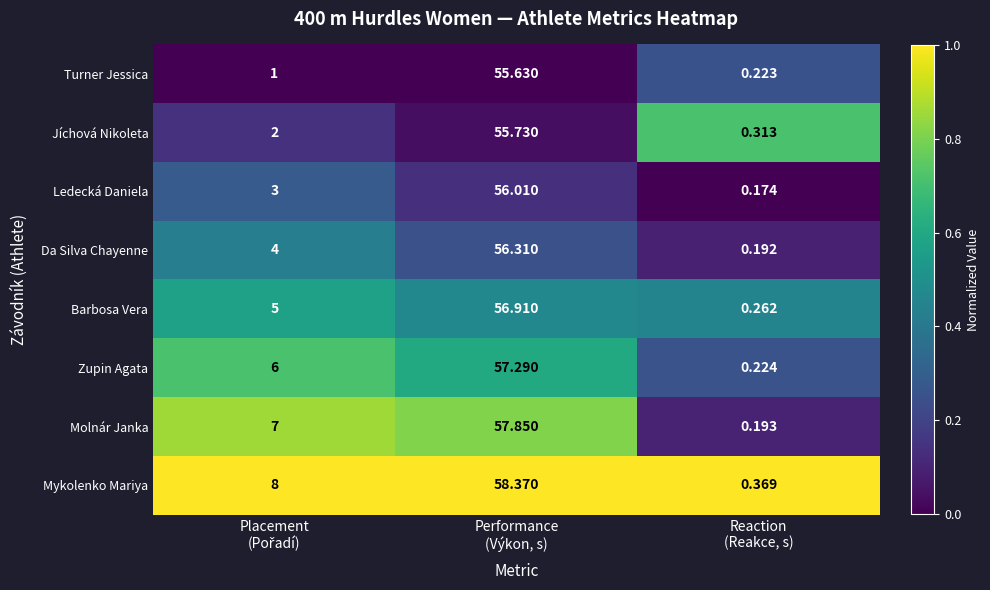

Which series has the largest range (max minus min)?

Mykolenko Mariya